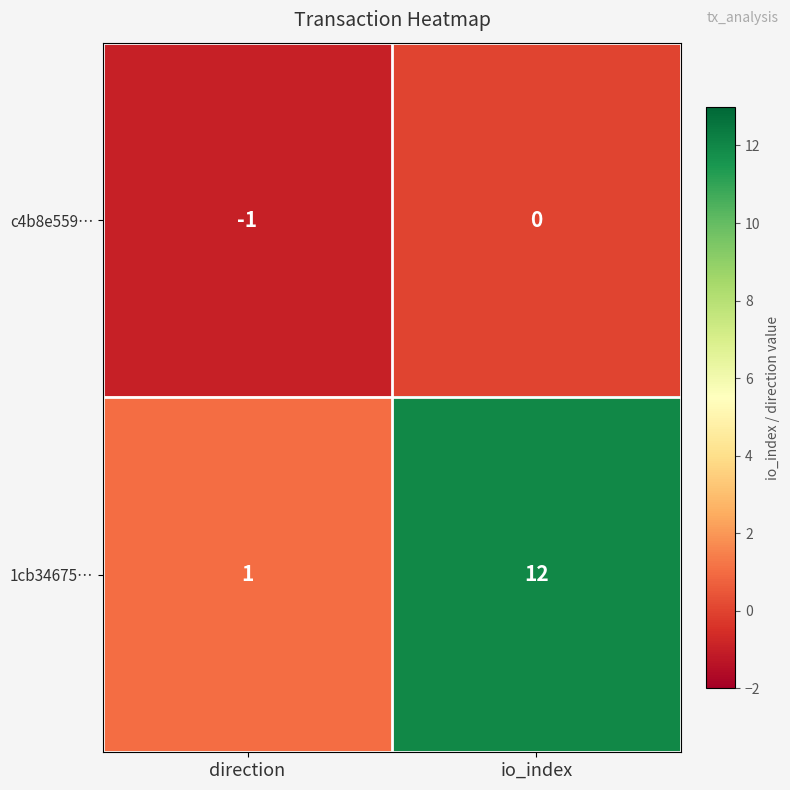

List the series in order of their peak value, highest first.

1cb34675…, c4b8e559…